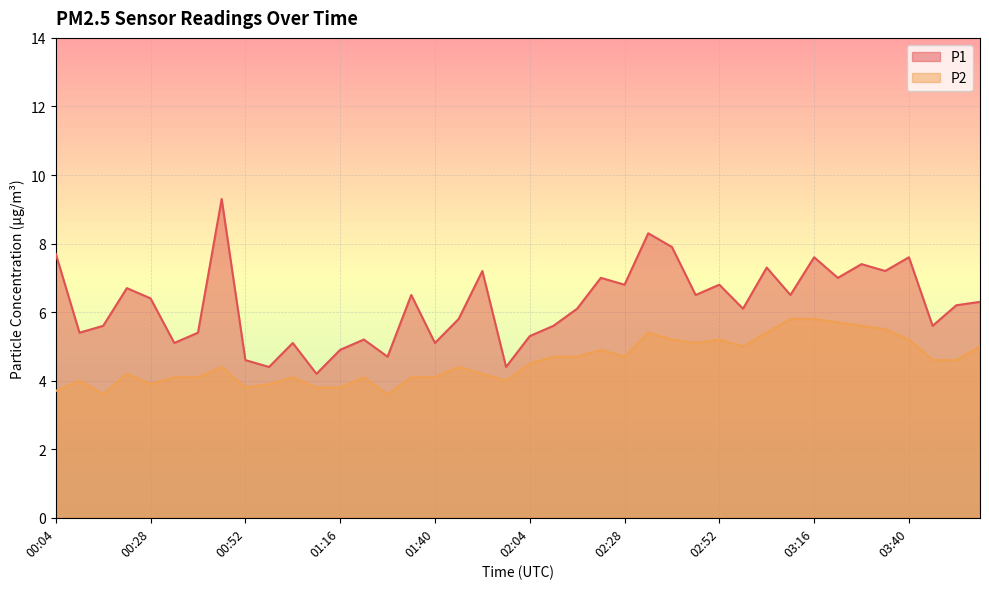

At which category does P2 reach its first local valley?

00:16